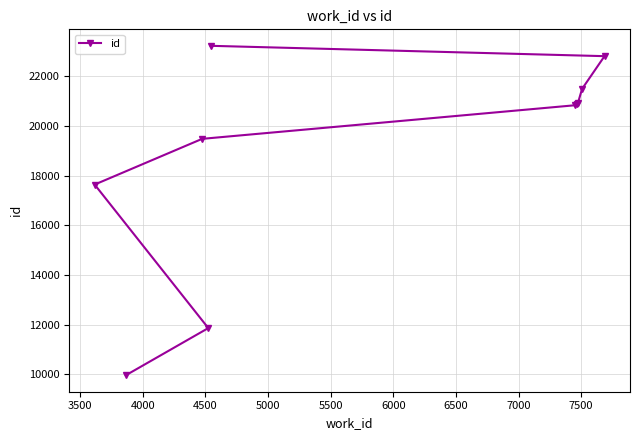

How many lines are shown in the chart?

1